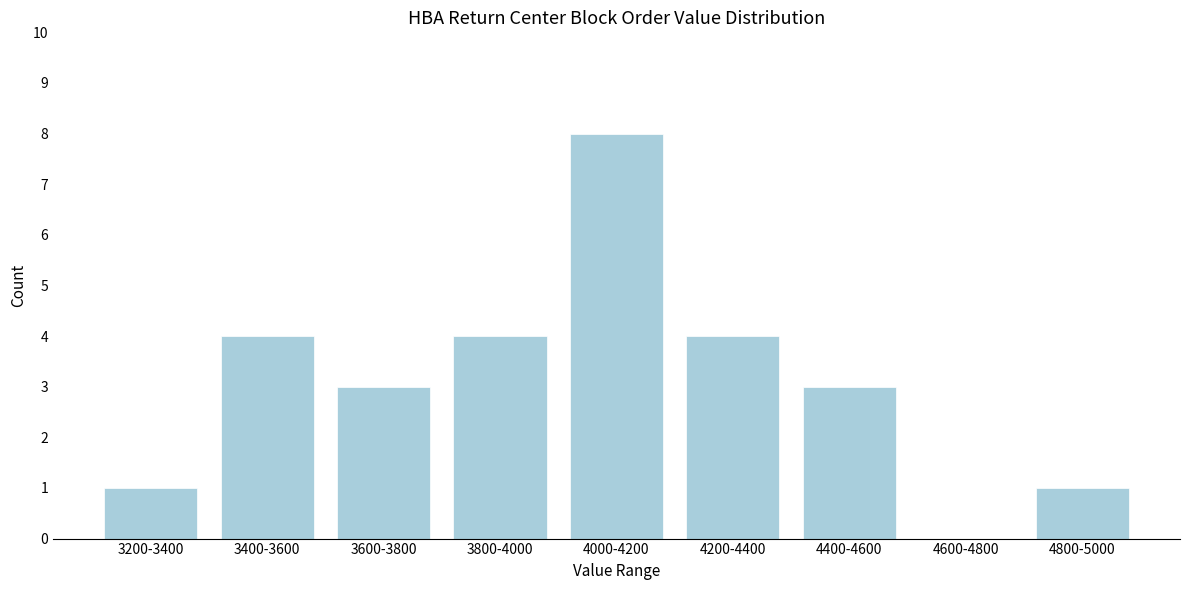

Reading left to right, what are all the values shown in this chart?

3200-3400=1	3400-3600=4	3600-3800=3	3800-4000=4	4000-4200=8	4200-4400=4	4400-4600=3	4600-4800=0	4800-5000=1